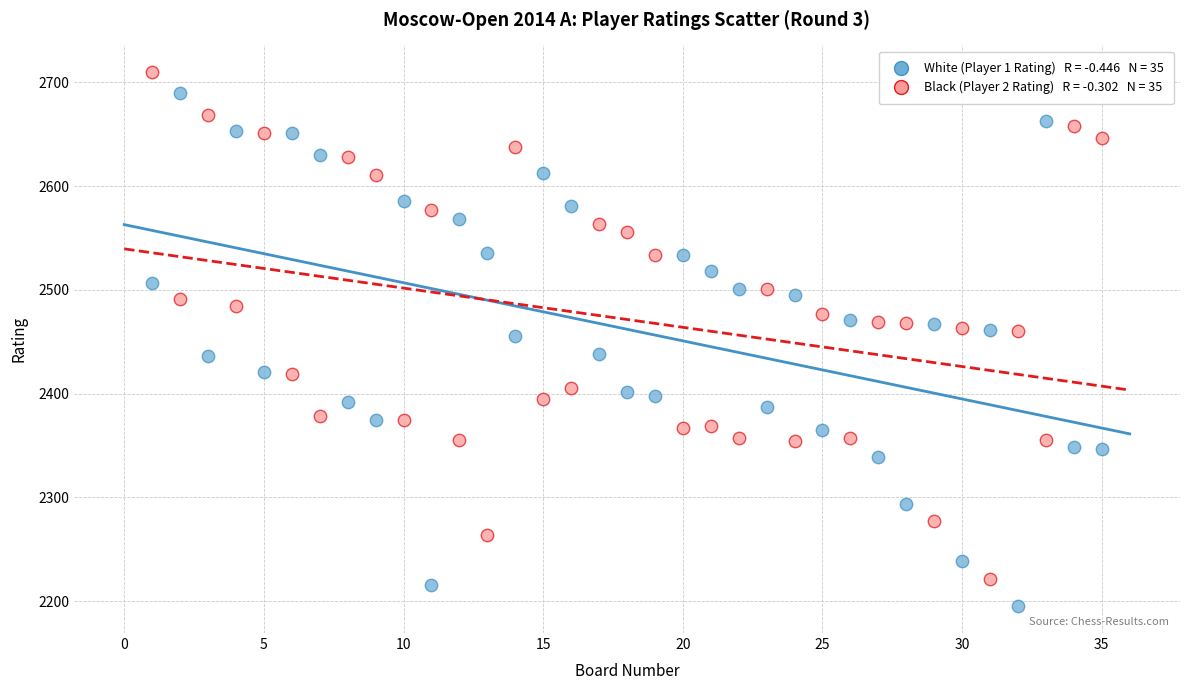

Across all data points, what is the range of X values (max minus min)?

34